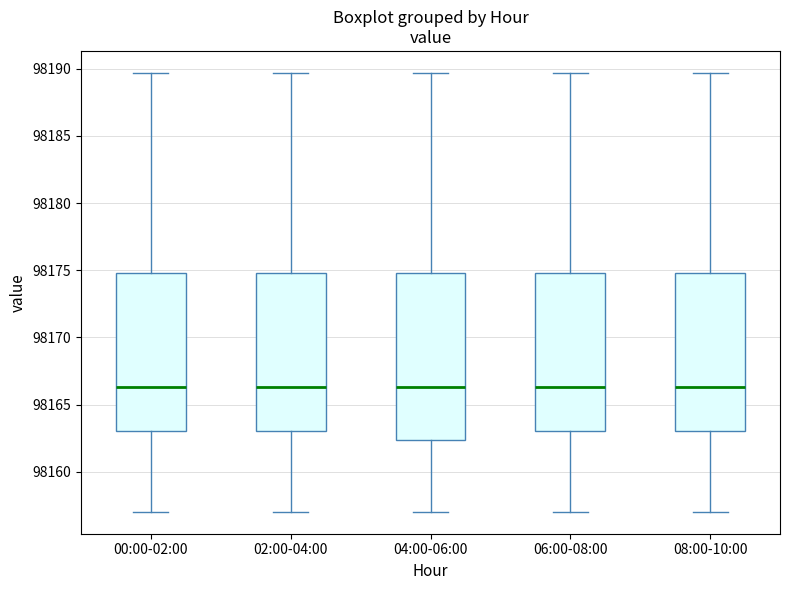

Which box is the tallest, from its lower edge to its upper edge?

04:00-06:00